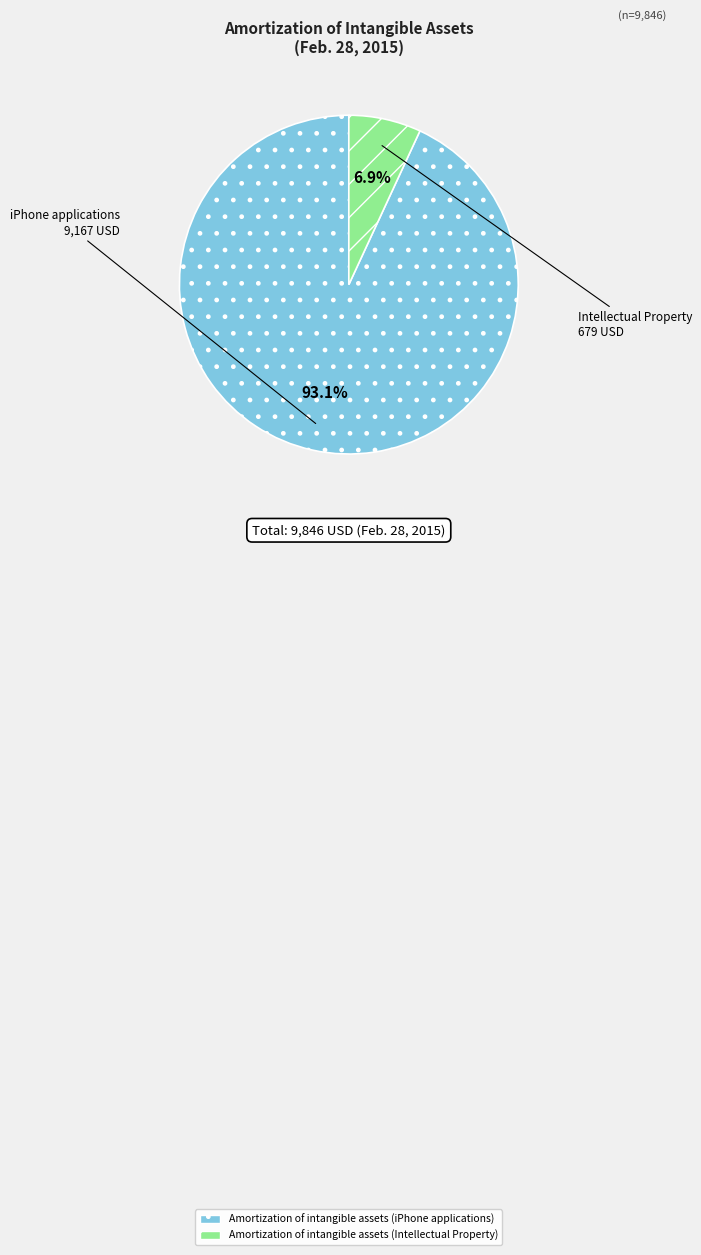

To the nearest percent, what portion does Amortization of intangible assets (iPhone applications) represent?

93%